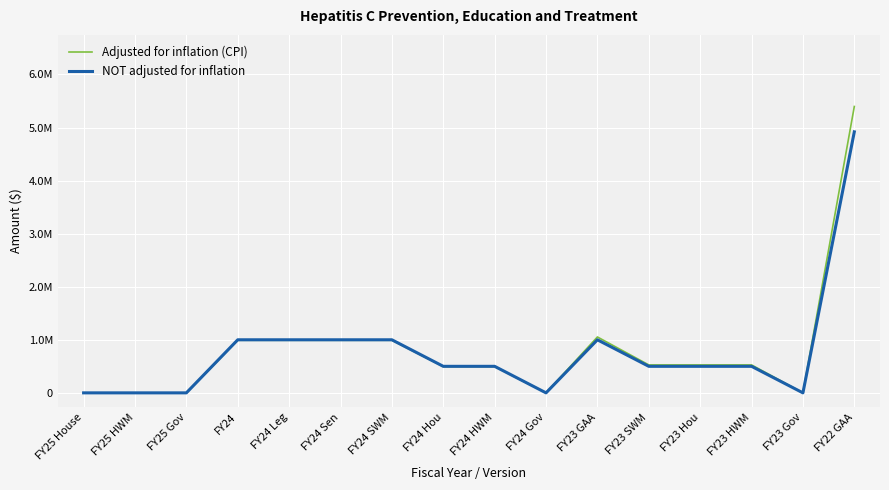

What is the total value across all series at FY24 HWM?

995619